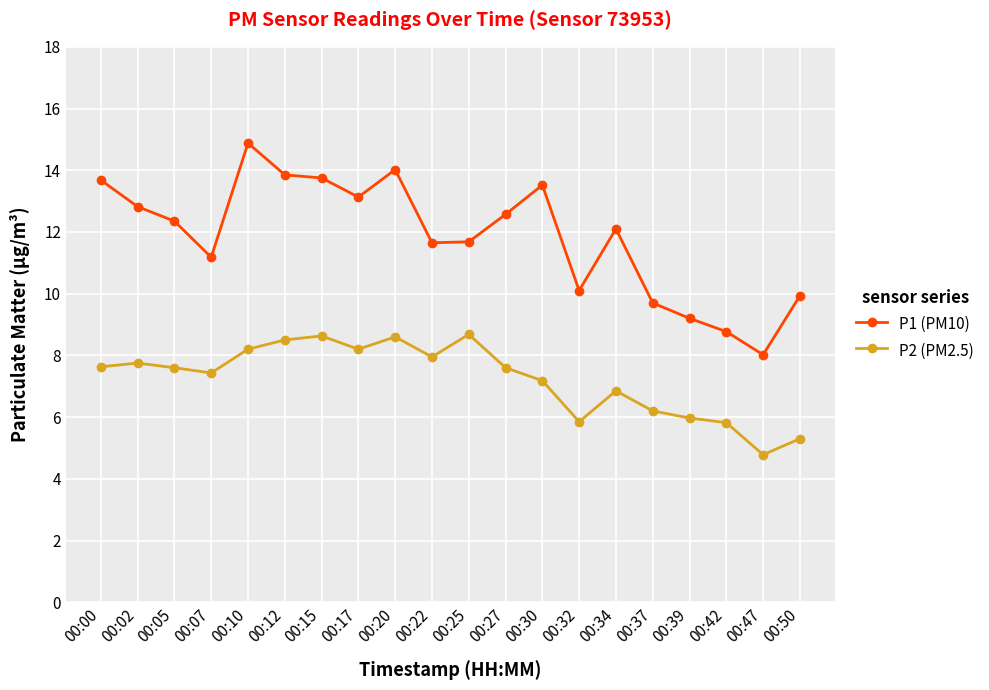

What is the difference between the highest and lowest values at 00:39?

3.2